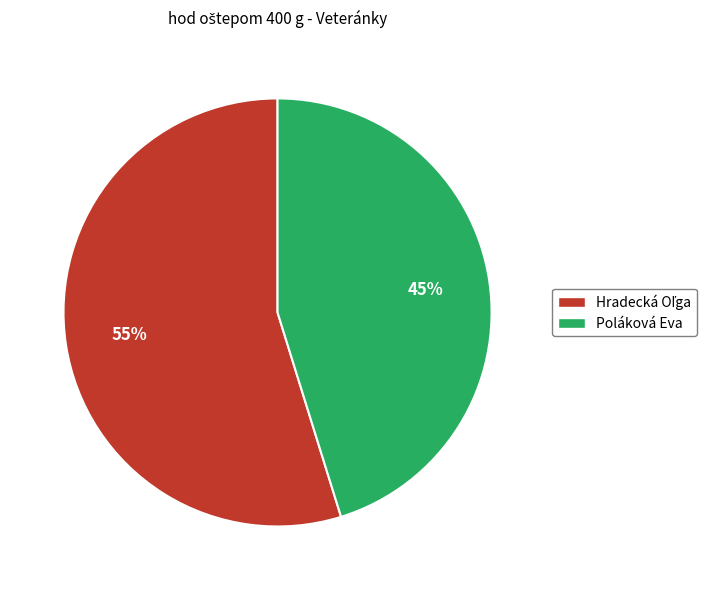

Is Poláková Eva the majority of the pie?

No